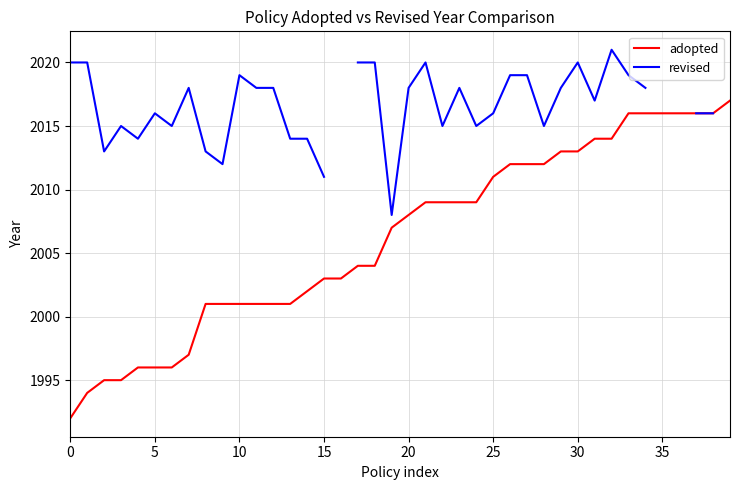

True or false: adopted and revised cross at least once.

False